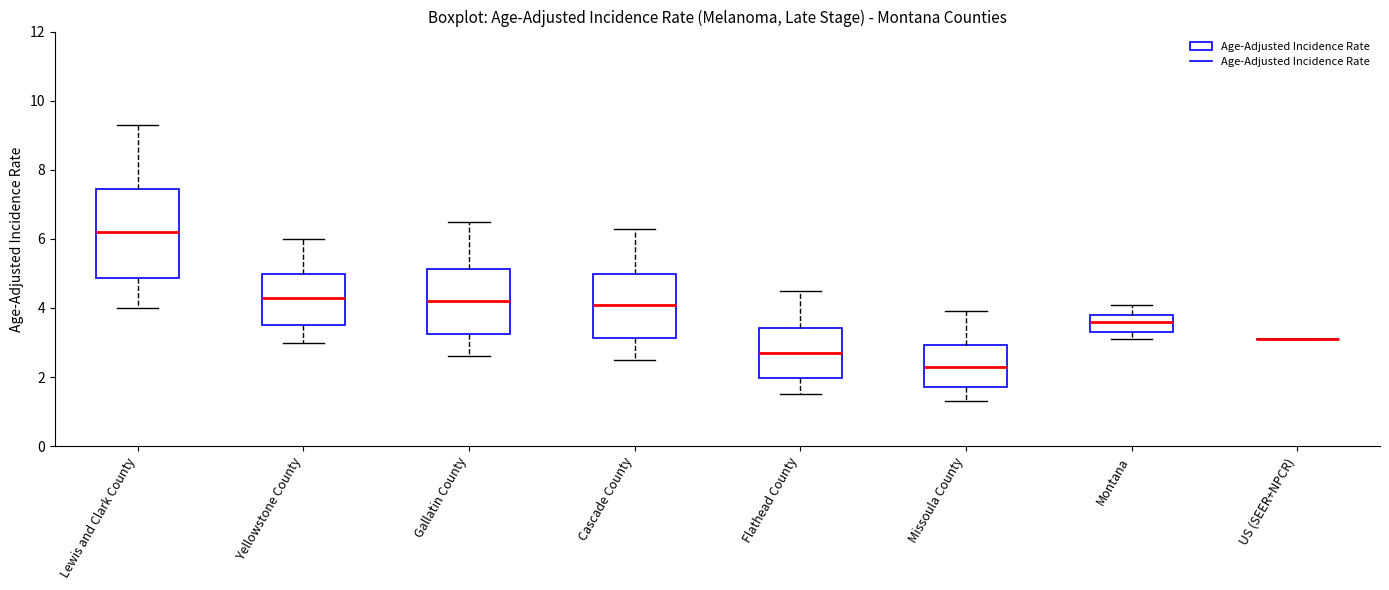

Where does the upper whisker of the box for Missoula County end on the y-axis? The values are not printed on the chart, so give them approximately, as read against the axis.

4.0